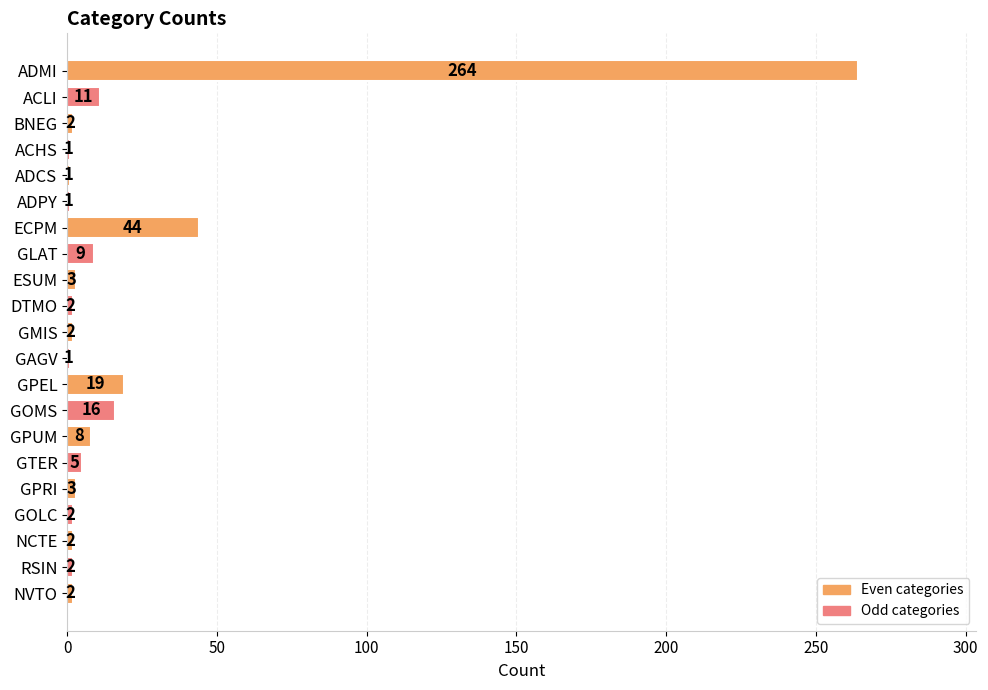

True or false: the data shows 2 at BNEG.

True